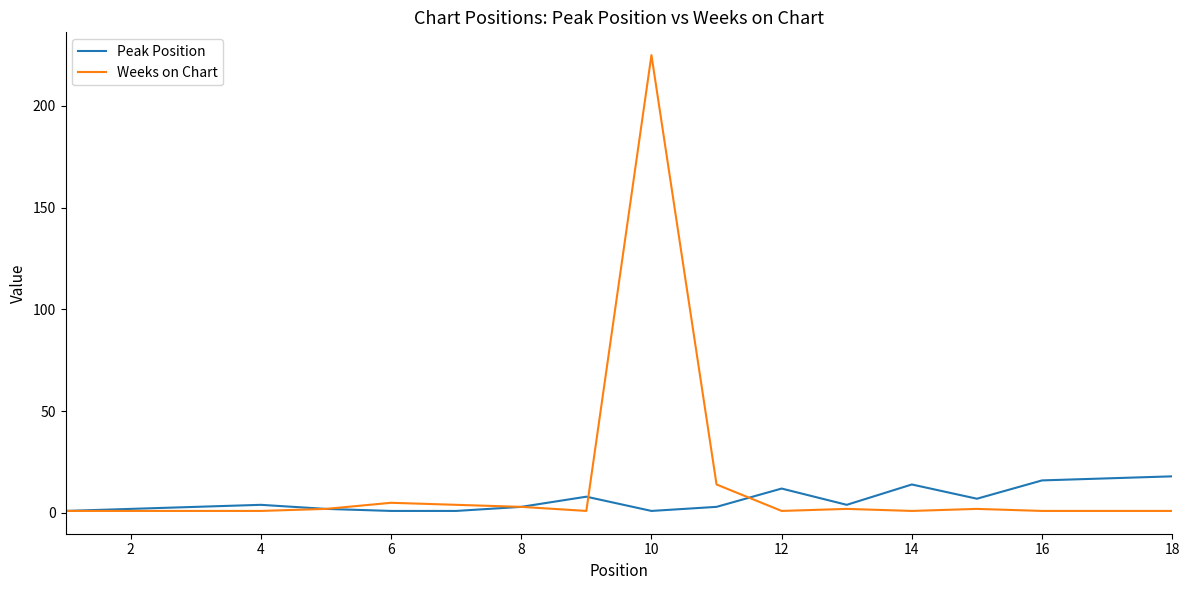

Reading right to left, list all the values displayed in this chart.

Peak Position: 18	17	16	7	14	4	12	3	1	8	3	1	1	2	4	3	2	1
Weeks on Chart: 1	1	1	2	1	2	1	14	225	1	3	4	5	2	1	1	1	1